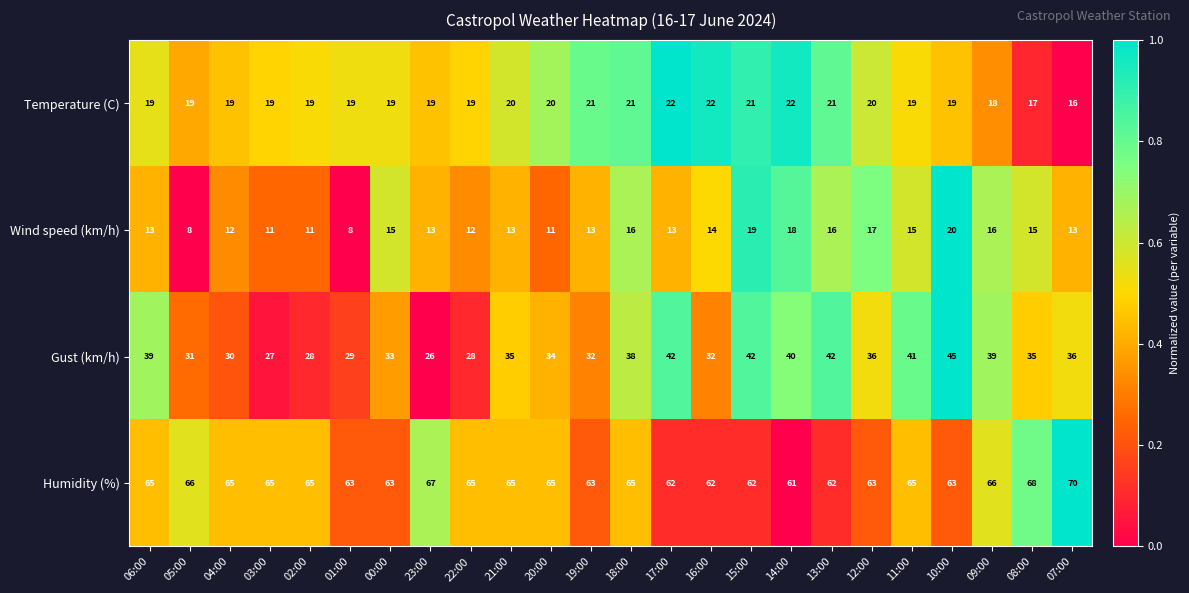

Which series has the largest total across all categories?

Humidity (%)